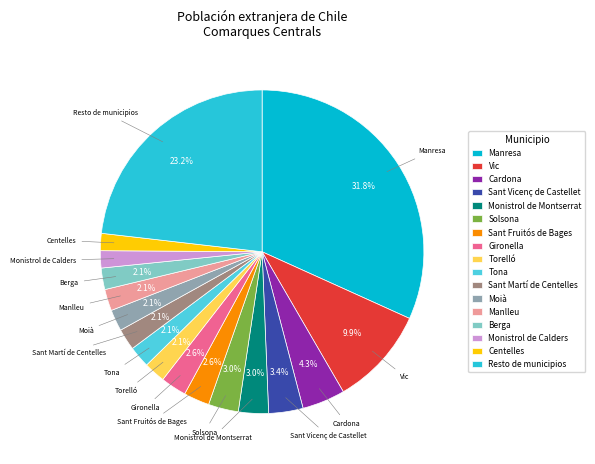

Does Vic account for over 50% of the chart?

No